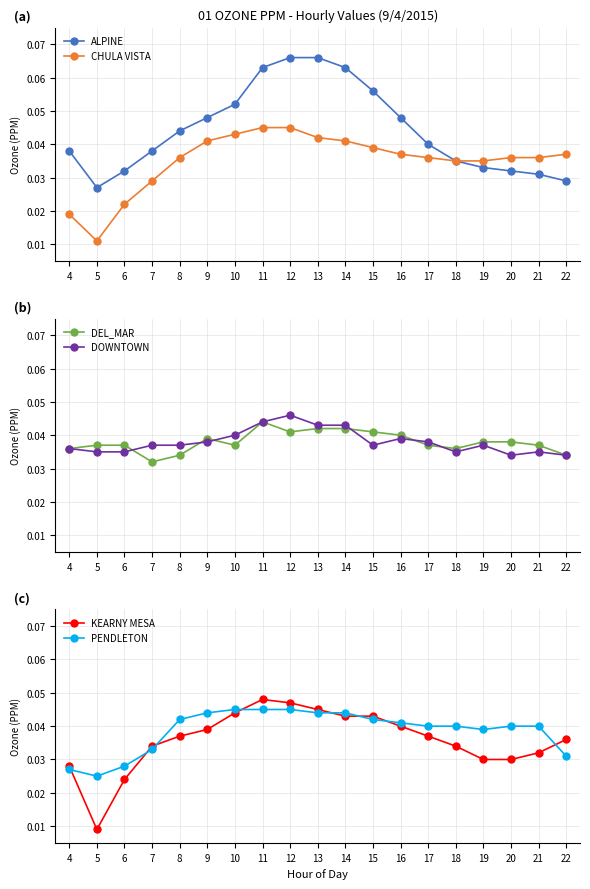

What is the total value across all series at 5?

0.1